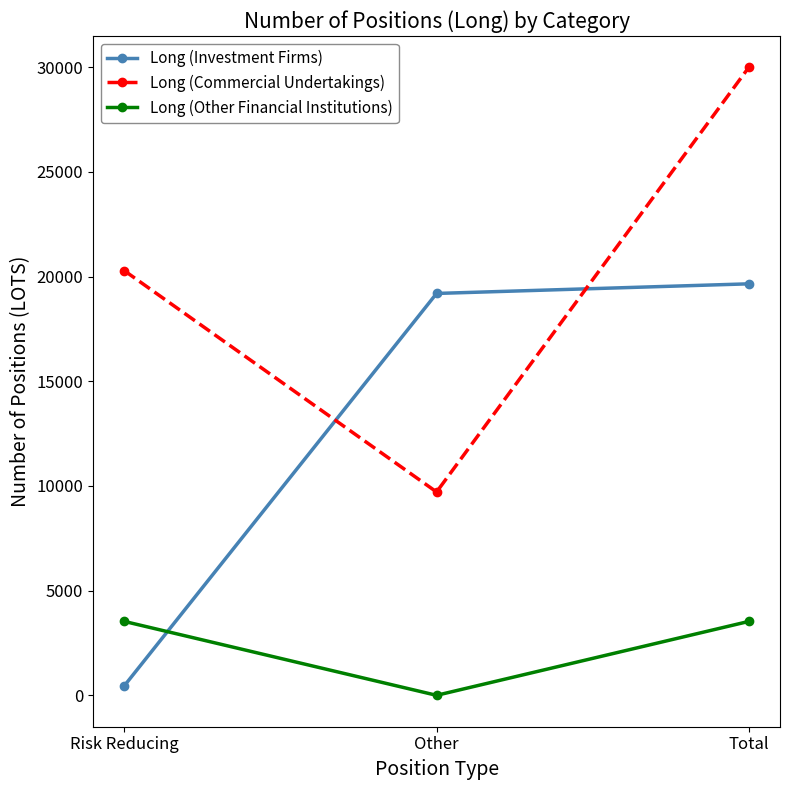

What is the label of the 3rd point from the left?

Total